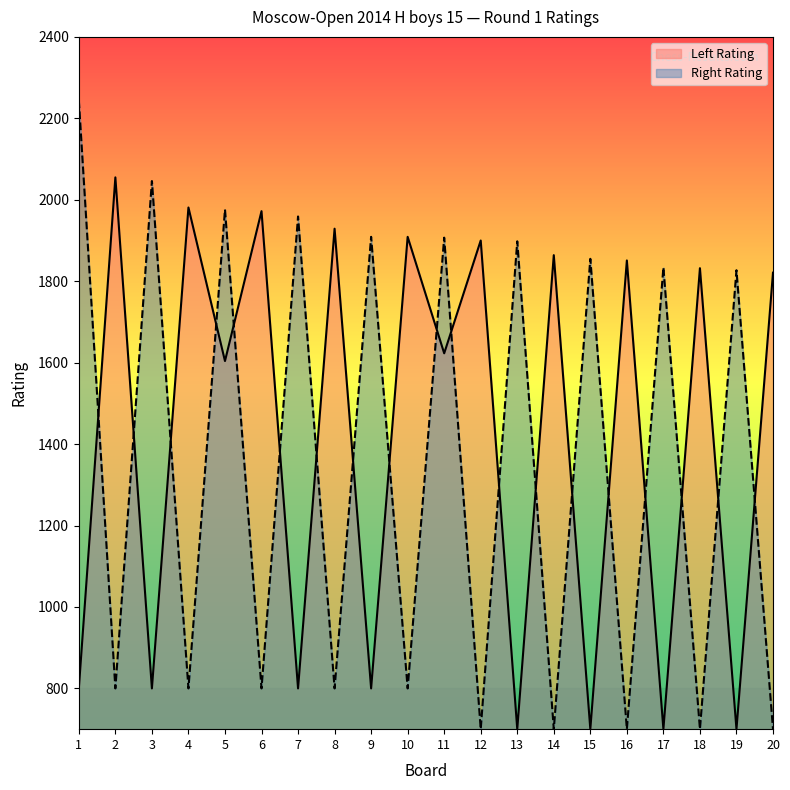

What is the average value of the Right Rating series?

1348